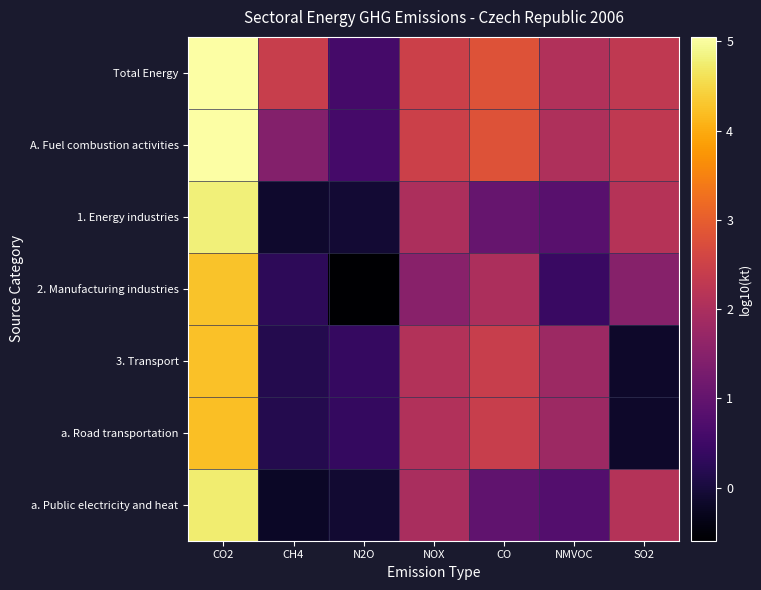

Reading left to right, extract all data points from this chart.

Total Energy: CO2=5.1	CH4=2.4	N2O=0.6	NOX=2.5	CO=2.8	NMVOC=2.1	SO2=2.3
A. Fuel combustion activities: CO2=5.0	CH4=1.4	N2O=0.6	NOX=2.5	CO=2.8	NMVOC=2.0	SO2=2.3
1. Energy industries: CO2=4.8	CH4=-0.1	N2O=-0.1	NOX=2.0	CO=1.0	NMVOC=0.8	SO2=2.2
2. Manufacturing industries: CO2=4.3	CH4=0.3	N2O=-0.6	NOX=1.5	CO=2.0	NMVOC=0.4	SO2=1.5
3. Transport: CO2=4.2	CH4=0.2	N2O=0.4	NOX=2.1	CO=2.4	NMVOC=1.8	SO2=-0.2
a. Road transportation: CO2=4.2	CH4=0.2	N2O=0.4	NOX=2.1	CO=2.4	NMVOC=1.8	SO2=-0.2
a. Public electricity and heat: CO2=4.7	CH4=-0.2	N2O=-0.1	NOX=2.0	CO=1.0	NMVOC=0.8	SO2=2.1